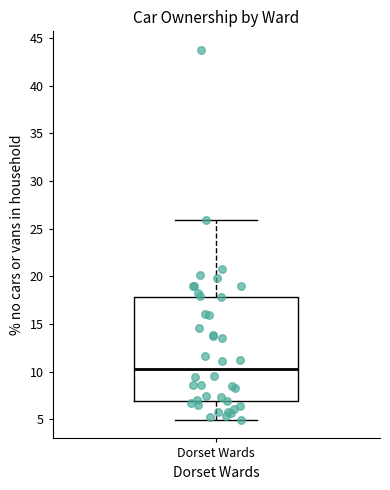

Transcribe this box plot: give where the median line is, the range the box spans, and where the two whiskers end, as read against the y-axis. The values are not printed on the chart, so give them approximately, as read against the axis.

median 10.5, box 7.0 to 18.0, whiskers 5.0 to 26.0